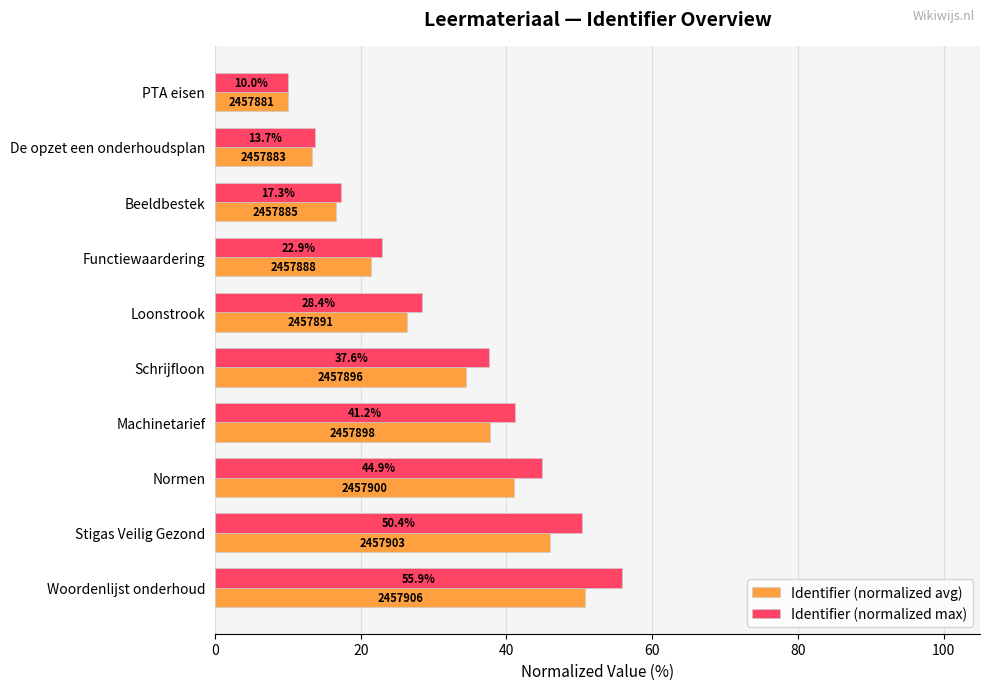

Which series has the largest range (max minus min)?

Identifier (normalized max)